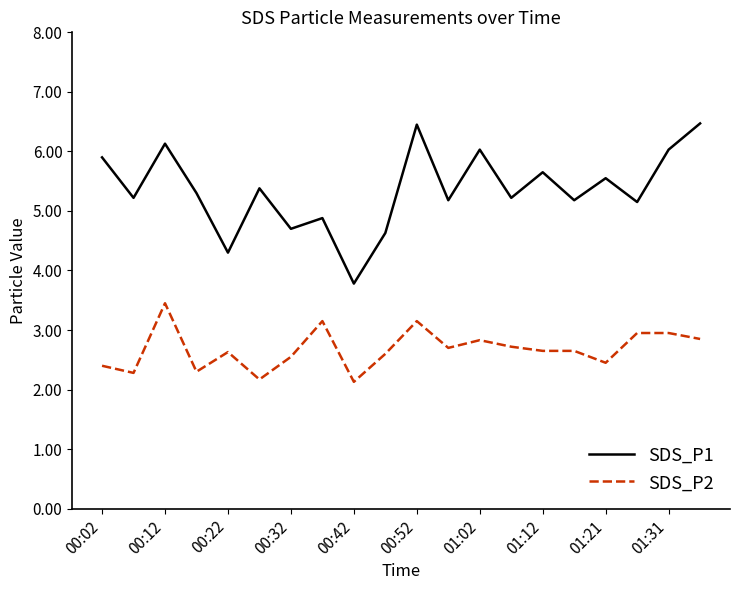

Which series has the largest range (max minus min)?

SDS_P1